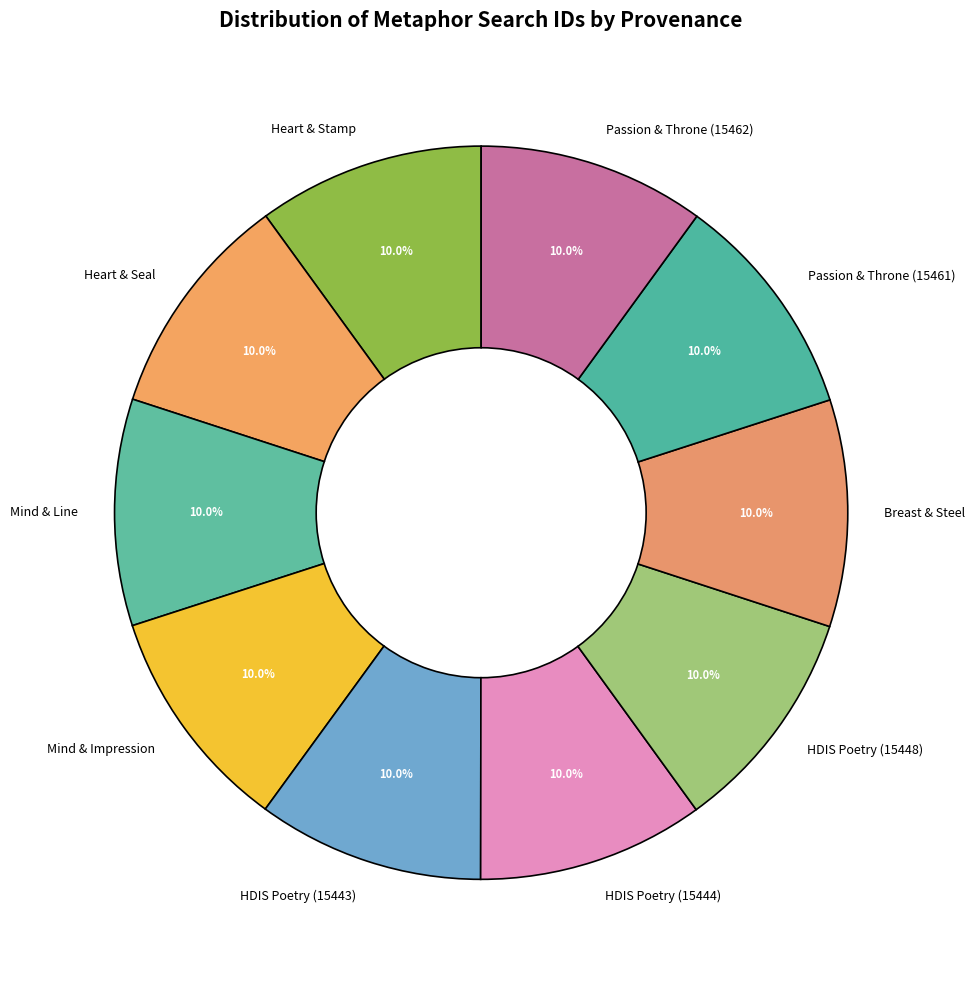

Approximately how many times larger is the value at HDIS Poetry (15444) compared to Breast & Steel?

1.0